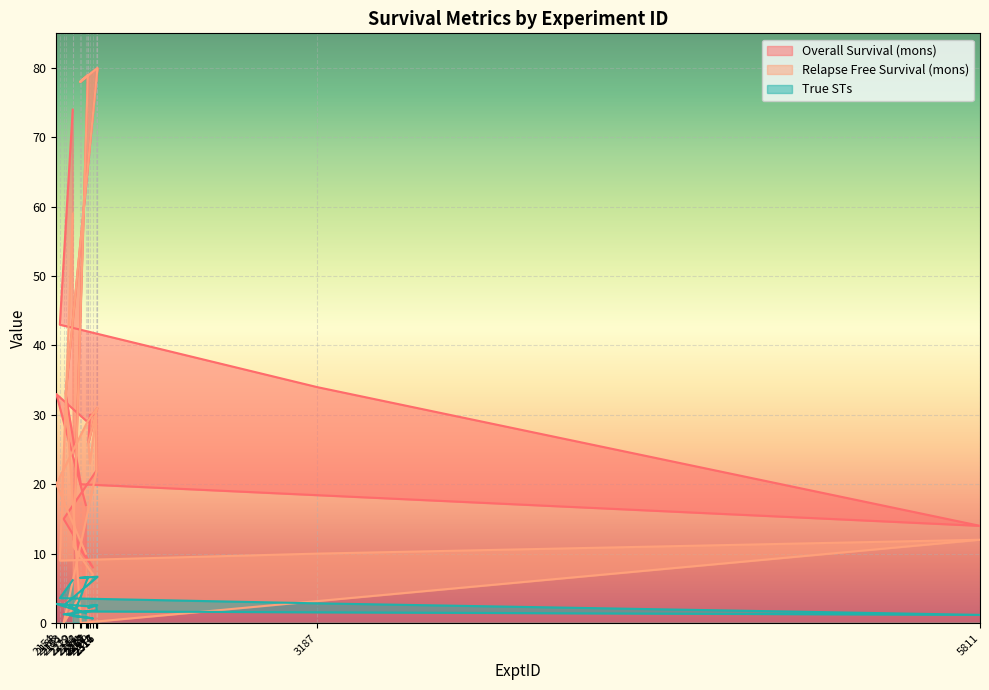

Rank the series at 2279 from lowest to highest value.

True STs, Overall Survival (mons), Relapse Free Survival (mons)